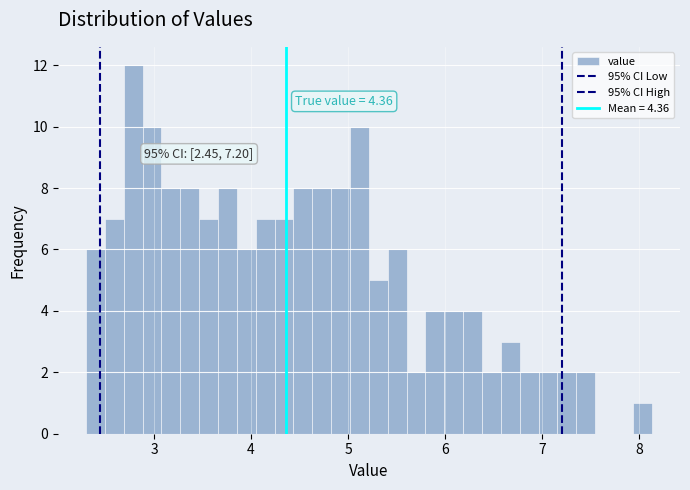

Around what value on the x-axis is the tallest bar? Give the approximate position of its centre, as read against the axis.

2.8